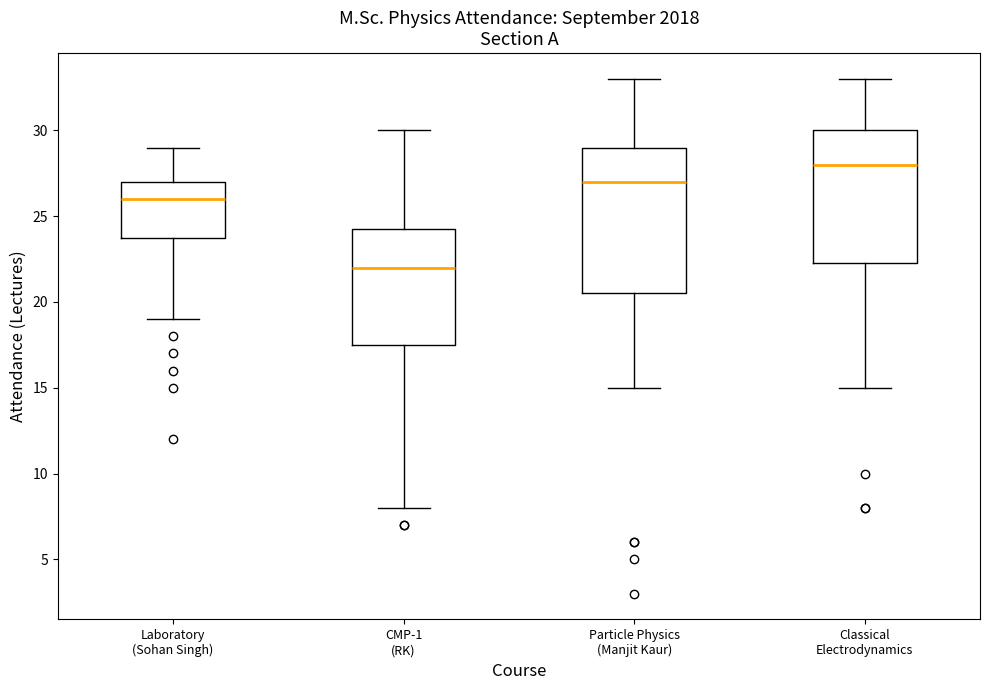

Reading left to right, transcribe this box plot: for each box, give where its median line is, the range the box spans, and where its two whiskers end, as read against the y-axis. The values are not printed on the chart, so give them approximately, as read against the axis.

Laboratory (Sohan Singh): median 26.0, box 24.0 to 27.0, whiskers 19.0 to 29.0
CMP-1 (RK): median 22.0, box 17.5 to 24.5, whiskers 8.0 to 30.0
Particle Physics (Manjit Kaur): median 27.0, box 20.5 to 29.0, whiskers 15.0 to 33.0
Classical Electrodynamics: median 28.0, box 22.5 to 30.0, whiskers 15.0 to 33.0